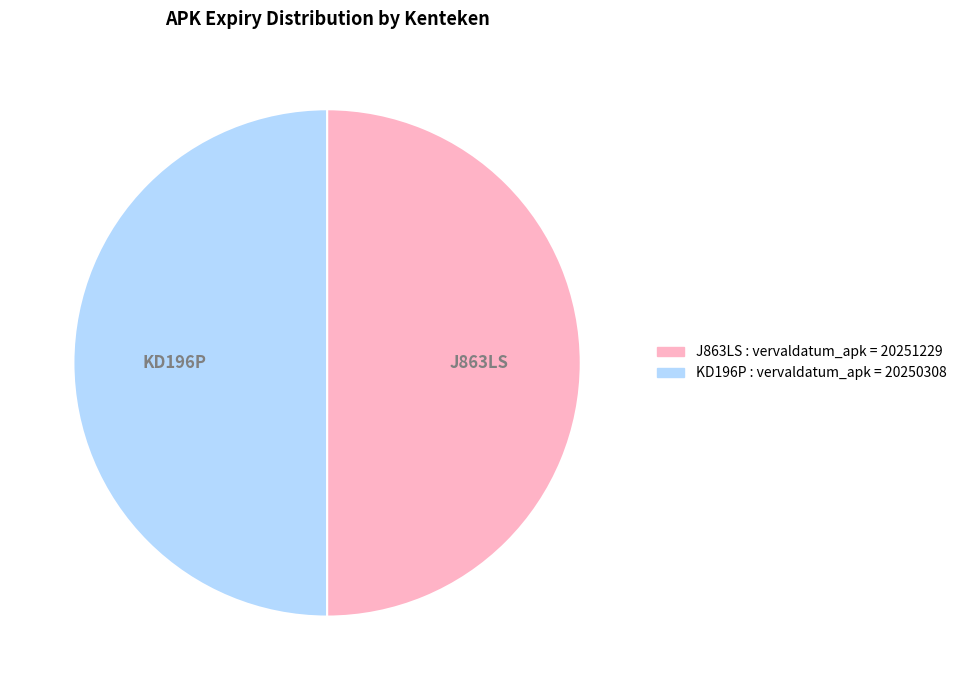

The J863LS slice represents 55% of the pie. True or false?

False